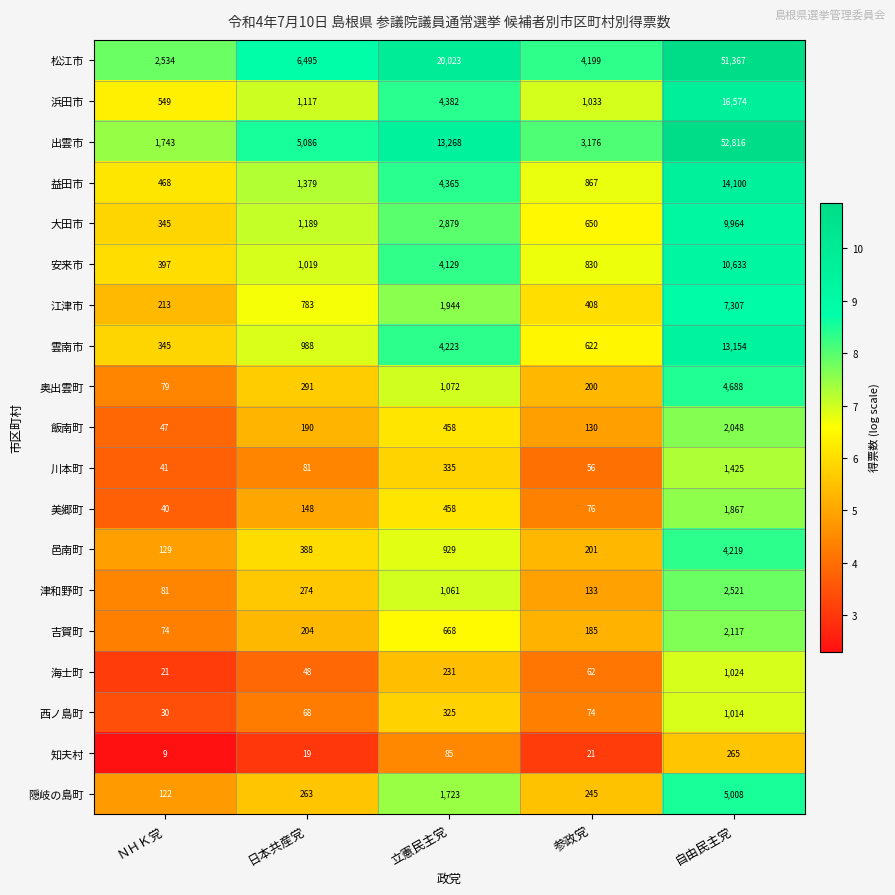

Is the value of 浜田市 at ＮＨＫ党 greater than the value of 西ノ島町 at 自由民主党?

No